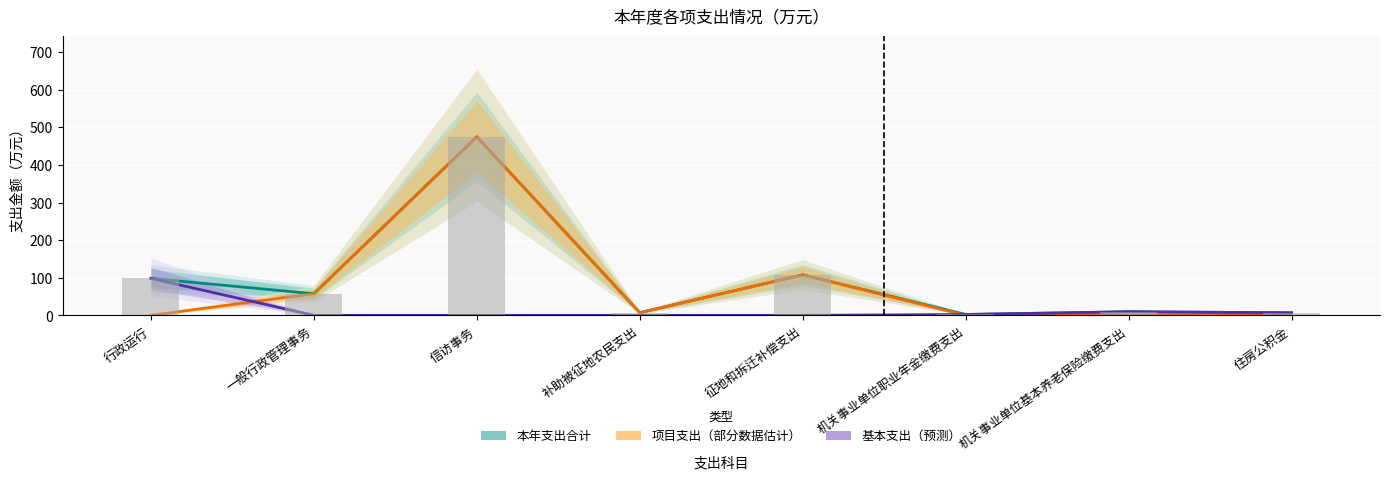

The value of 本年支出合计 at 信访事务 is 475.0. True or false?

True